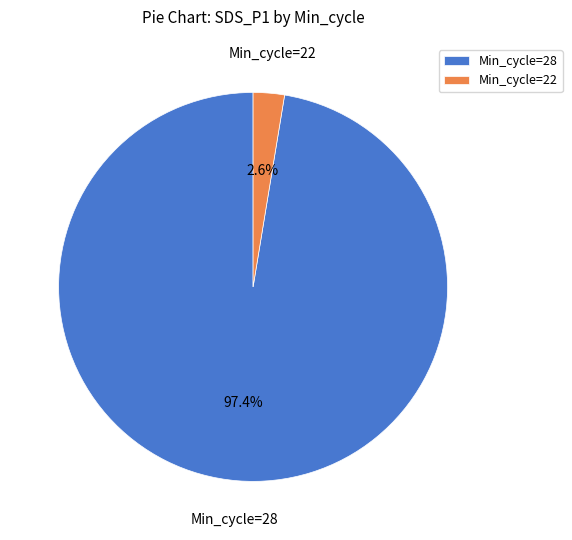

Does any single category account for the majority?

Yes